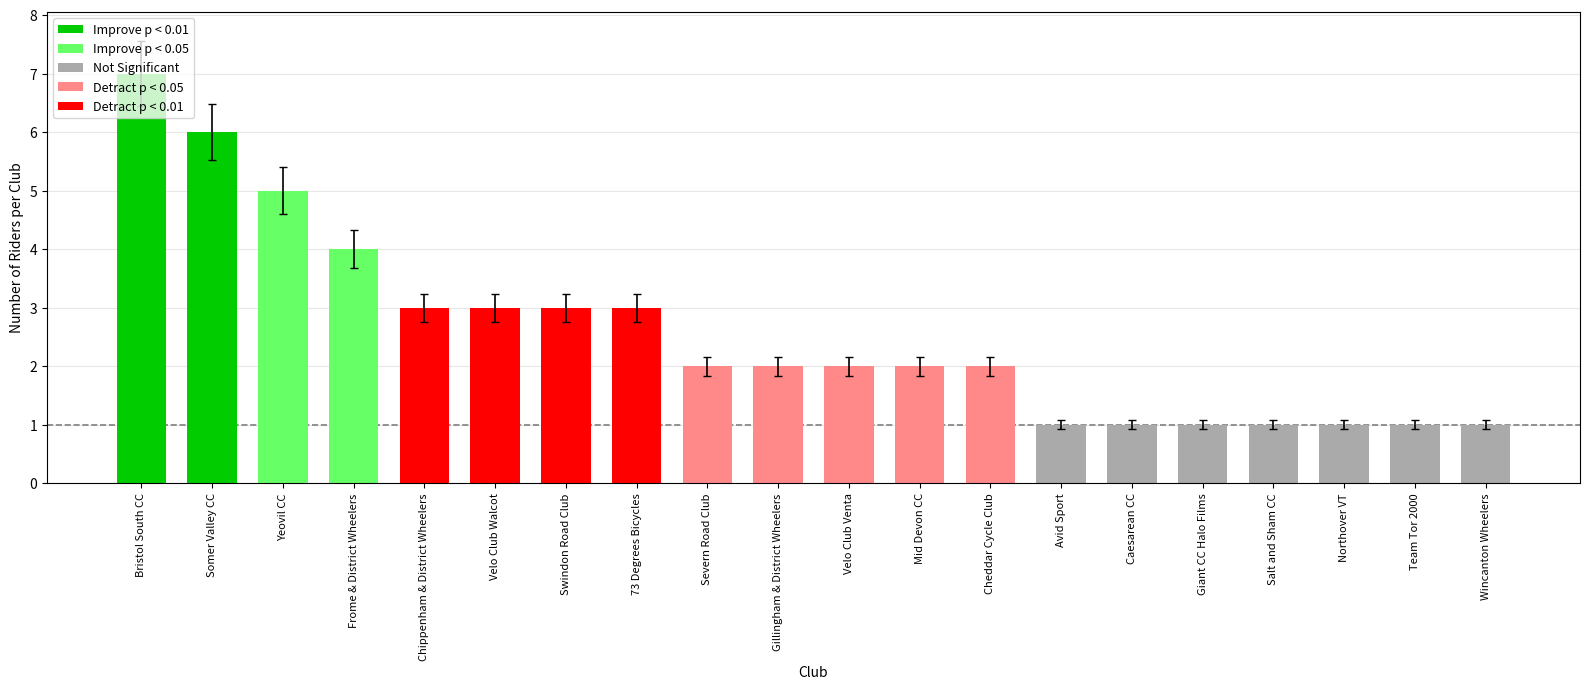

Count the number of categories in the chart.

20